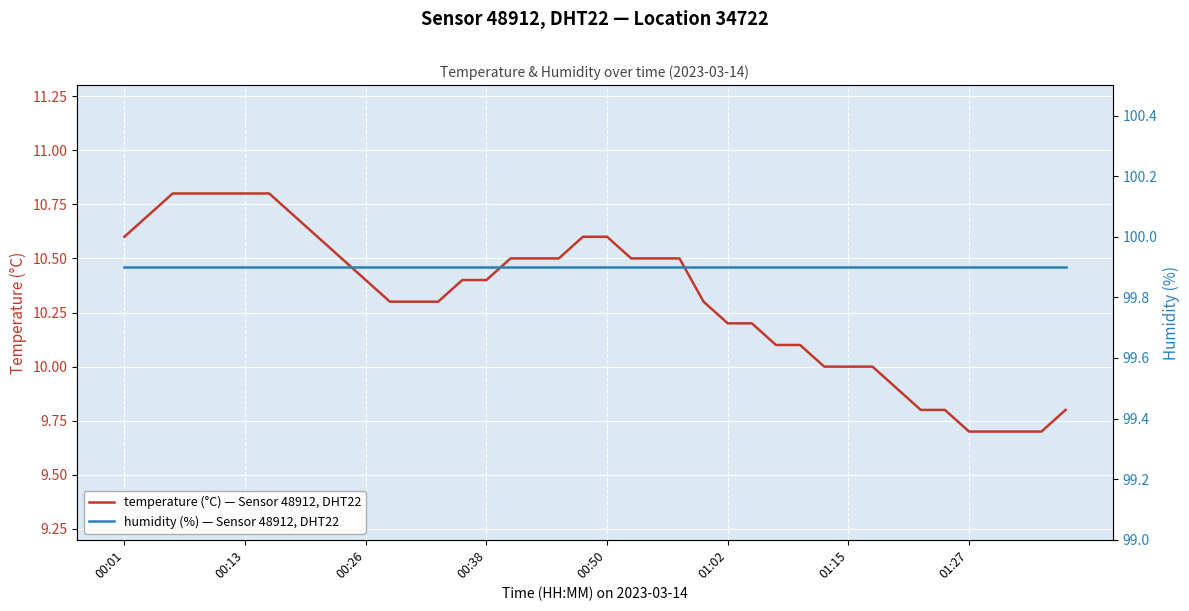

The value of humidity (%) — Sensor 48912, DHT22, Location 34722 at 00:50 is 99.9. True or false?

True